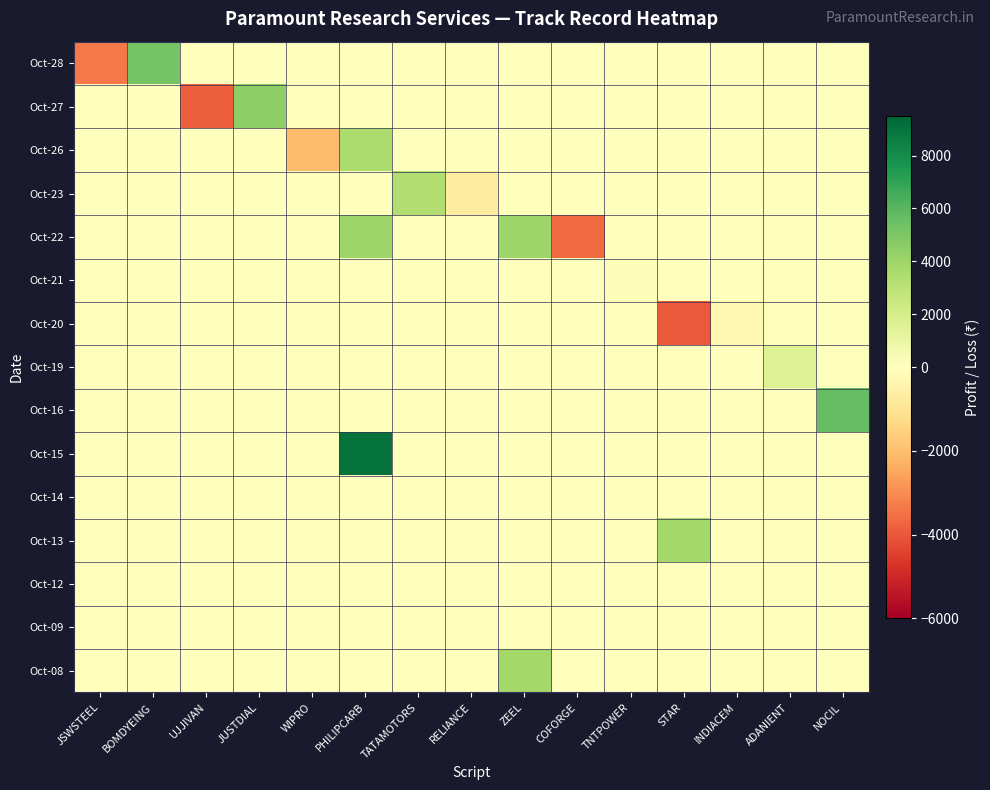

Reading right to left, what are all the values shown in this chart?

Oct-28: NOCIL=0.0	ADANIENT=0.0	INDIACEM=0.0	STAR=0.0	TNTPOWER=0.0	COFORGE=0.0	ZEEL=0.0	RELIANCE=0.0	TATAMOTORS=0.0	PHILIPCARB=0.0	WIPRO=0.0	JUSTDIAL=0.0	UJJIVAN=0.0	BOMDYEING=5204.5	JSWSTEEL=-3370.8
Oct-27: NOCIL=0.0	ADANIENT=0.0	INDIACEM=0.0	STAR=0.0	TNTPOWER=0.0	COFORGE=0.0	ZEEL=0.0	RELIANCE=0.0	TATAMOTORS=0.0	PHILIPCARB=0.0	WIPRO=0.0	JUSTDIAL=4477.6	UJJIVAN=-3855.4	BOMDYEING=0.0	JSWSTEEL=0.0
Oct-26: NOCIL=0.0	ADANIENT=0.0	INDIACEM=0.0	STAR=0.0	TNTPOWER=0.0	COFORGE=0.0	ZEEL=0.0	RELIANCE=0.0	TATAMOTORS=0.0	PHILIPCARB=3636.4	WIPRO=-2037.8	JUSTDIAL=0.0	UJJIVAN=0.0	BOMDYEING=0.0	JSWSTEEL=0.0
Oct-23: NOCIL=0.0	ADANIENT=0.0	INDIACEM=0.0	STAR=0.0	TNTPOWER=0.0	COFORGE=0.0	ZEEL=0.0	RELIANCE=-658.8	TATAMOTORS=3370.0	PHILIPCARB=0.0	WIPRO=0.0	JUSTDIAL=0.0	UJJIVAN=0.0	BOMDYEING=0.0	JSWSTEEL=0.0
Oct-22: NOCIL=0.0	ADANIENT=0.0	INDIACEM=0.0	STAR=0.0	TNTPOWER=0.0	COFORGE=-3614.9	ZEEL=4076.1	RELIANCE=0.0	TATAMOTORS=0.0	PHILIPCARB=4067.8	WIPRO=0.0	JUSTDIAL=0.0	UJJIVAN=0.0	BOMDYEING=0.0	JSWSTEEL=0.0
Oct-21: NOCIL=0.0	ADANIENT=0.0	INDIACEM=0.0	STAR=0.0	TNTPOWER=196.4	COFORGE=0.0	ZEEL=0.0	RELIANCE=0.0	TATAMOTORS=0.0	PHILIPCARB=0.0	WIPRO=0.0	JUSTDIAL=0.0	UJJIVAN=0.0	BOMDYEING=0.0	JSWSTEEL=0.0
Oct-20: NOCIL=0.0	ADANIENT=0.0	INDIACEM=-246.4	STAR=-3973.5	TNTPOWER=0.0	COFORGE=0.0	ZEEL=0.0	RELIANCE=0.0	TATAMOTORS=0.0	PHILIPCARB=0.0	WIPRO=0.0	JUSTDIAL=0.0	UJJIVAN=0.0	BOMDYEING=0.0	JSWSTEEL=0.0
Oct-19: NOCIL=0.0	ADANIENT=1587.3	INDIACEM=0.0	STAR=0.0	TNTPOWER=0.0	COFORGE=0.0	ZEEL=0.0	RELIANCE=0.0	TATAMOTORS=0.0	PHILIPCARB=0.0	WIPRO=0.0	JUSTDIAL=0.0	UJJIVAN=0.0	BOMDYEING=0.0	JSWSTEEL=0.0
Oct-16: NOCIL=5714.3	ADANIENT=0.0	INDIACEM=0.0	STAR=0.0	TNTPOWER=0.0	COFORGE=0.0	ZEEL=0.0	RELIANCE=0.0	TATAMOTORS=0.0	PHILIPCARB=0.0	WIPRO=0.0	JUSTDIAL=0.0	UJJIVAN=0.0	BOMDYEING=0.0	JSWSTEEL=0.0
Oct-15: NOCIL=0.0	ADANIENT=0.0	INDIACEM=0.0	STAR=0.0	TNTPOWER=0.0	COFORGE=0.0	ZEEL=0.0	RELIANCE=0.0	TATAMOTORS=0.0	PHILIPCARB=9108.2	WIPRO=0.0	JUSTDIAL=0.0	UJJIVAN=0.0	BOMDYEING=0.0	JSWSTEEL=0.0
Oct-14: NOCIL=0.0	ADANIENT=0.0	INDIACEM=0.0	STAR=0.0	TNTPOWER=0.0	COFORGE=0.0	ZEEL=0.0	RELIANCE=0.0	TATAMOTORS=0.0	PHILIPCARB=0.0	WIPRO=0.0	JUSTDIAL=0.0	UJJIVAN=0.0	BOMDYEING=0.0	JSWSTEEL=0.0
Oct-13: NOCIL=0.0	ADANIENT=0.0	INDIACEM=0.0	STAR=3846.2	TNTPOWER=0.0	COFORGE=0.0	ZEEL=0.0	RELIANCE=0.0	TATAMOTORS=0.0	PHILIPCARB=0.0	WIPRO=0.0	JUSTDIAL=0.0	UJJIVAN=0.0	BOMDYEING=0.0	JSWSTEEL=0.0
Oct-12: NOCIL=0.0	ADANIENT=0.0	INDIACEM=0.0	STAR=0.0	TNTPOWER=0.0	COFORGE=0.0	ZEEL=0.0	RELIANCE=0.0	TATAMOTORS=0.0	PHILIPCARB=0.0	WIPRO=0.0	JUSTDIAL=0.0	UJJIVAN=0.0	BOMDYEING=0.0	JSWSTEEL=0.0
Oct-09: NOCIL=0.0	ADANIENT=0.0	INDIACEM=0.0	STAR=0.0	TNTPOWER=0.0	COFORGE=0.0	ZEEL=0.0	RELIANCE=0.0	TATAMOTORS=0.0	PHILIPCARB=0.0	WIPRO=0.0	JUSTDIAL=0.0	UJJIVAN=0.0	BOMDYEING=0.0	JSWSTEEL=0.0
Oct-08: NOCIL=0.0	ADANIENT=0.0	INDIACEM=0.0	STAR=0.0	TNTPOWER=0.0	COFORGE=0.0	ZEEL=3836.9	RELIANCE=0.0	TATAMOTORS=0.0	PHILIPCARB=0.0	WIPRO=0.0	JUSTDIAL=0.0	UJJIVAN=0.0	BOMDYEING=0.0	JSWSTEEL=0.0